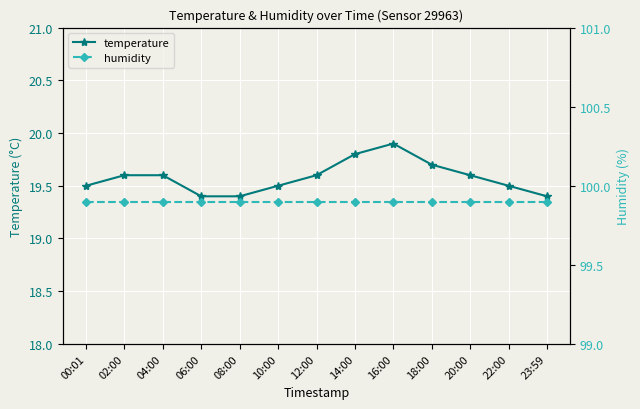

How many distinct data groups are displayed?

2